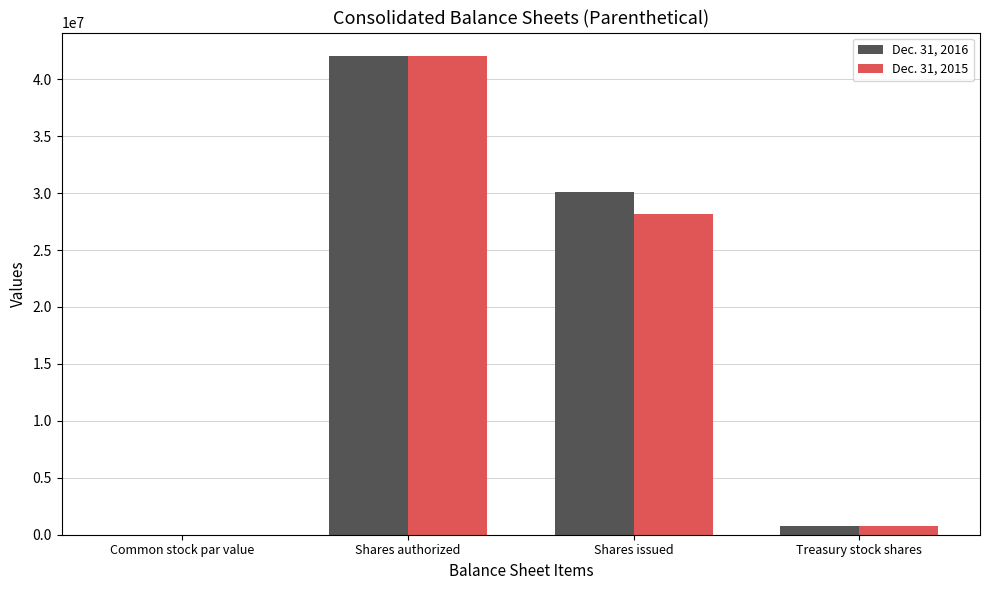

At which label does Dec. 31, 2015 reach its peak?

Shares authorized